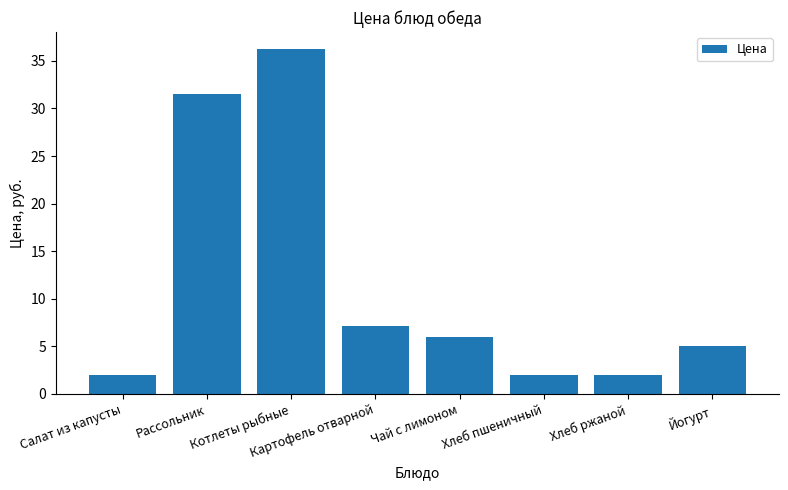

At which label is the value closest to 19?

Картофель отварной